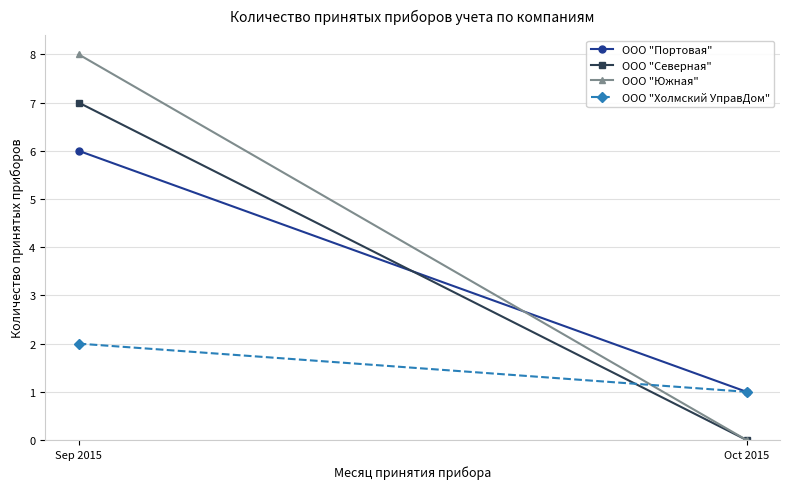

Reading right to left, extract all data points from this chart.

ООО "Портовая": 1	6
ООО "Северная": 0	7
ООО "Южная": 0	8
ООО "Холмский УправДом": 1	2